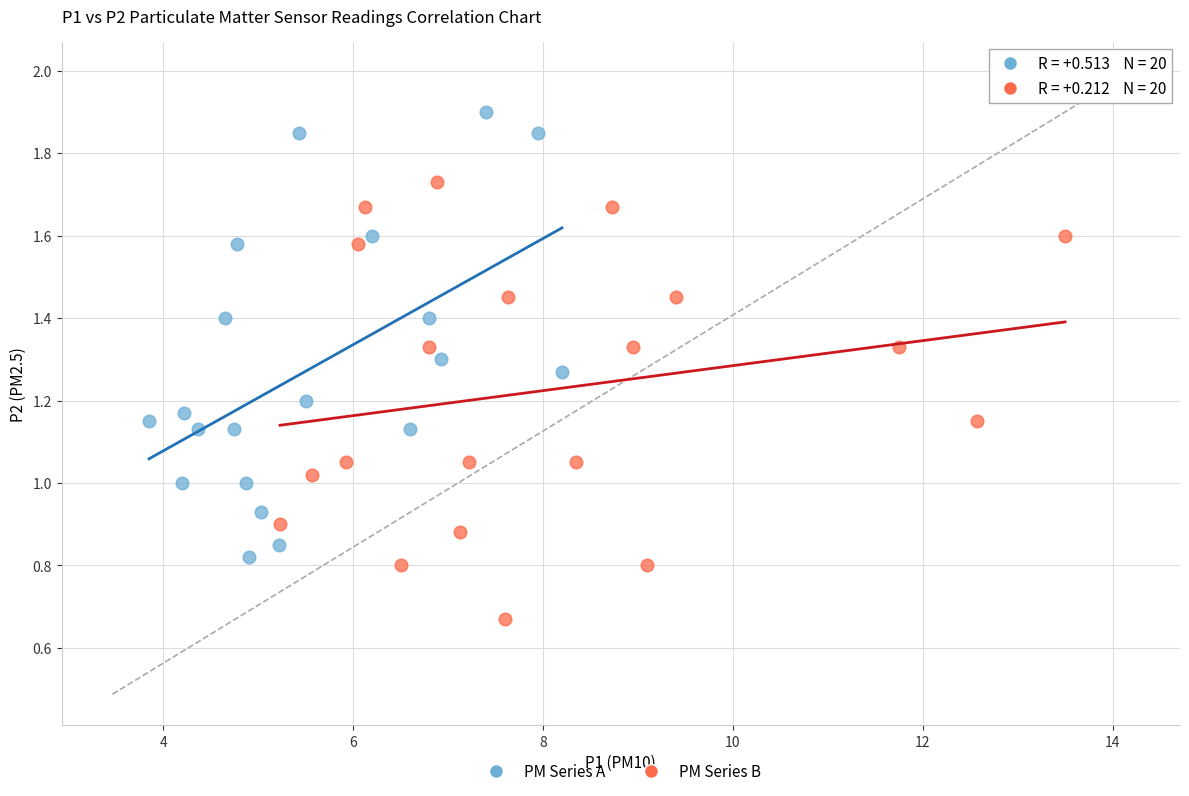

Which series contains the lowest Y value?

PM Series B